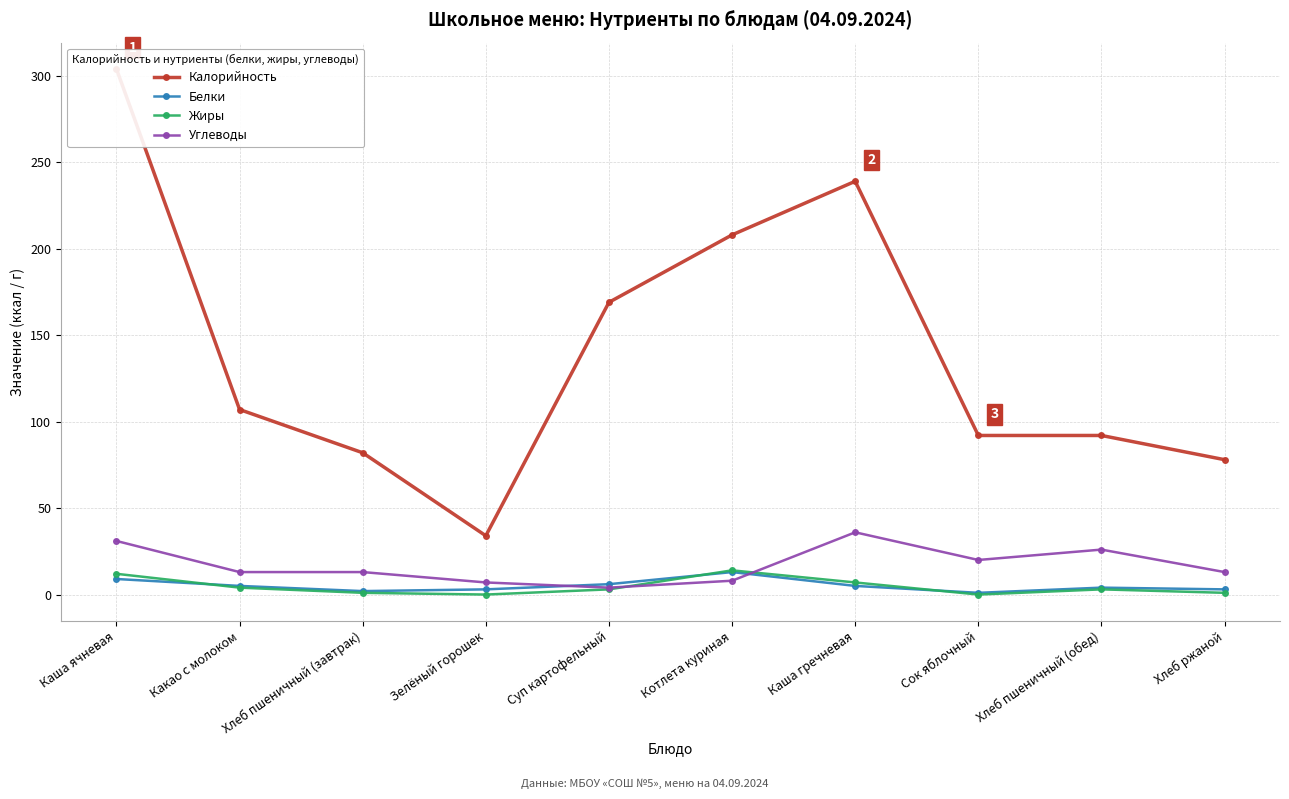

True or false: Калорийность and Углеводы intersect in this chart.

False